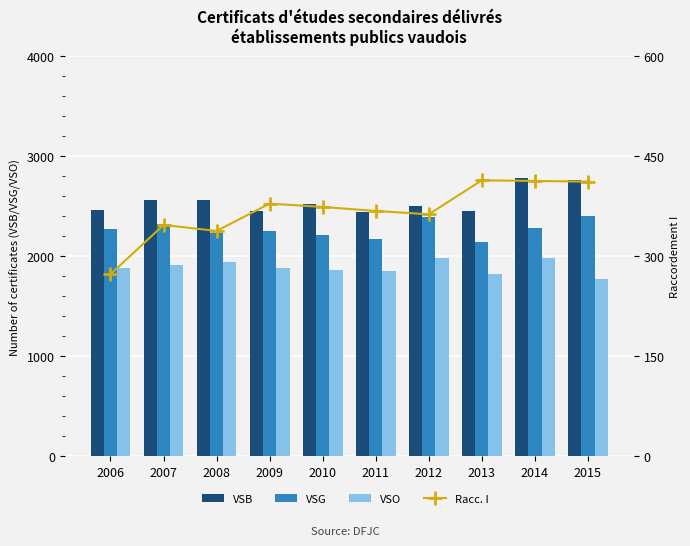

True or false: Racc. I has a value of 414 at 2013.

True